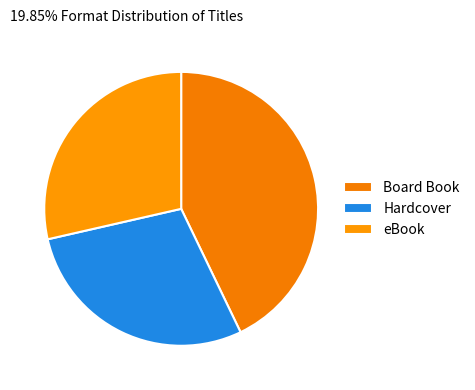

Rank the categories by value from highest to lowest.

Board Book, Hardcover, eBook